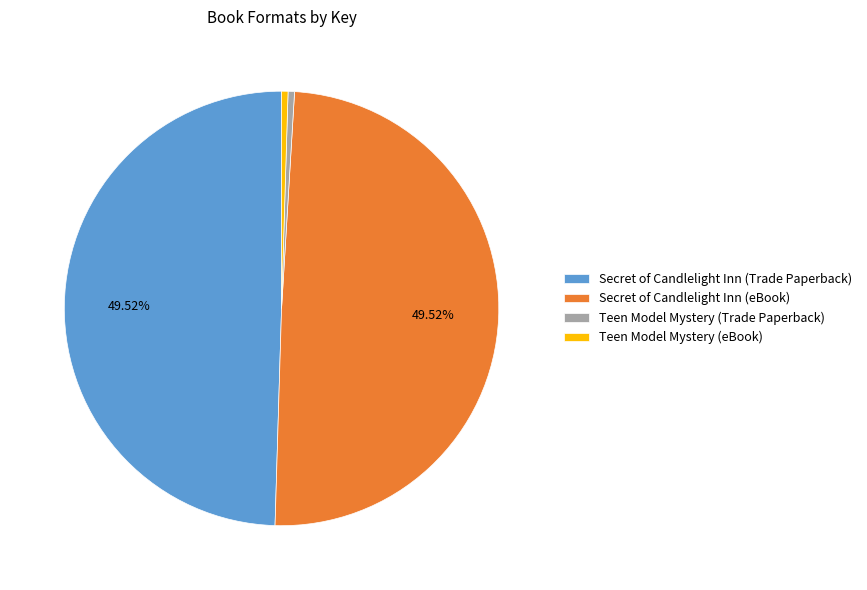

Do Secret of Candlelight Inn (eBook) and Secret of Candlelight Inn (Trade Paperback) together represent more than half of the pie?

Yes